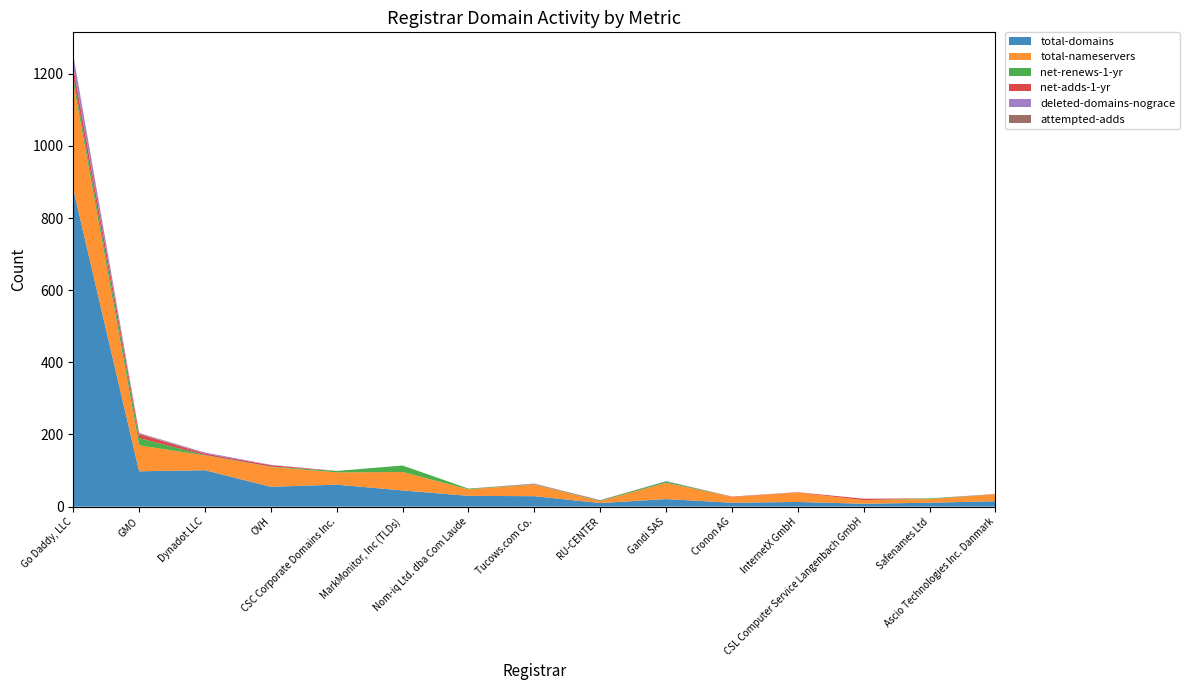

Reading right to left, transcribe all the data shown in this chart.

total-domains: Ascio Technologies Inc. Danmark=15	Safenames Ltd=11	CSL Computer Service Langenbach GmbH=8	InternetX GmbH=13	Cronon AG=11	Gandi SAS=21	RU-CENTER=10	Tucows.com Co.=29	Nom-iq Ltd. dba Com Laude=30	MarkMonitor, Inc (TLDs)=45	CSC Corporate Domains Inc.=61	OVH=55	Dynadot LLC=101	GMO=98	Go Daddy, LLC=880
total-nameservers: Ascio Technologies Inc. Danmark=19	Safenames Ltd=10	CSL Computer Service Langenbach GmbH=10	InternetX GmbH=26	Cronon AG=16	Gandi SAS=45	RU-CENTER=5	Tucows.com Co.=32	Nom-iq Ltd. dba Com Laude=18	MarkMonitor, Inc (TLDs)=51	CSC Corporate Domains Inc.=34	OVH=55	Dynadot LLC=41	GMO=72	Go Daddy, LLC=295
net-renews-1-yr: Ascio Technologies Inc. Danmark=0	Safenames Ltd=2	CSL Computer Service Langenbach GmbH=0	InternetX GmbH=0	Cronon AG=0	Gandi SAS=4	RU-CENTER=2	Tucows.com Co.=1	Nom-iq Ltd. dba Com Laude=2	MarkMonitor, Inc (TLDs)=18	CSC Corporate Domains Inc.=4	OVH=1	Dynadot LLC=1	GMO=20	Go Daddy, LLC=16
net-adds-1-yr: Ascio Technologies Inc. Danmark=1	Safenames Ltd=0	CSL Computer Service Langenbach GmbH=4	InternetX GmbH=1	Cronon AG=1	Gandi SAS=0	RU-CENTER=1	Tucows.com Co.=1	Nom-iq Ltd. dba Com Laude=0	MarkMonitor, Inc (TLDs)=0	CSC Corporate Domains Inc.=0	OVH=4	Dynadot LLC=4	GMO=11	Go Daddy, LLC=27
deleted-domains-nograce: Ascio Technologies Inc. Danmark=0	Safenames Ltd=0	CSL Computer Service Langenbach GmbH=0	InternetX GmbH=0	Cronon AG=0	Gandi SAS=1	RU-CENTER=0	Tucows.com Co.=1	Nom-iq Ltd. dba Com Laude=0	MarkMonitor, Inc (TLDs)=0	CSC Corporate Domains Inc.=0	OVH=1	Dynadot LLC=3	GMO=1	Go Daddy, LLC=32
attempted-adds: Ascio Technologies Inc. Danmark=0	Safenames Ltd=0	CSL Computer Service Langenbach GmbH=0	InternetX GmbH=0	Cronon AG=0	Gandi SAS=0	RU-CENTER=0	Tucows.com Co.=0	Nom-iq Ltd. dba Com Laude=0	MarkMonitor, Inc (TLDs)=0	CSC Corporate Domains Inc.=0	OVH=0	Dynadot LLC=0	GMO=2	Go Daddy, LLC=2